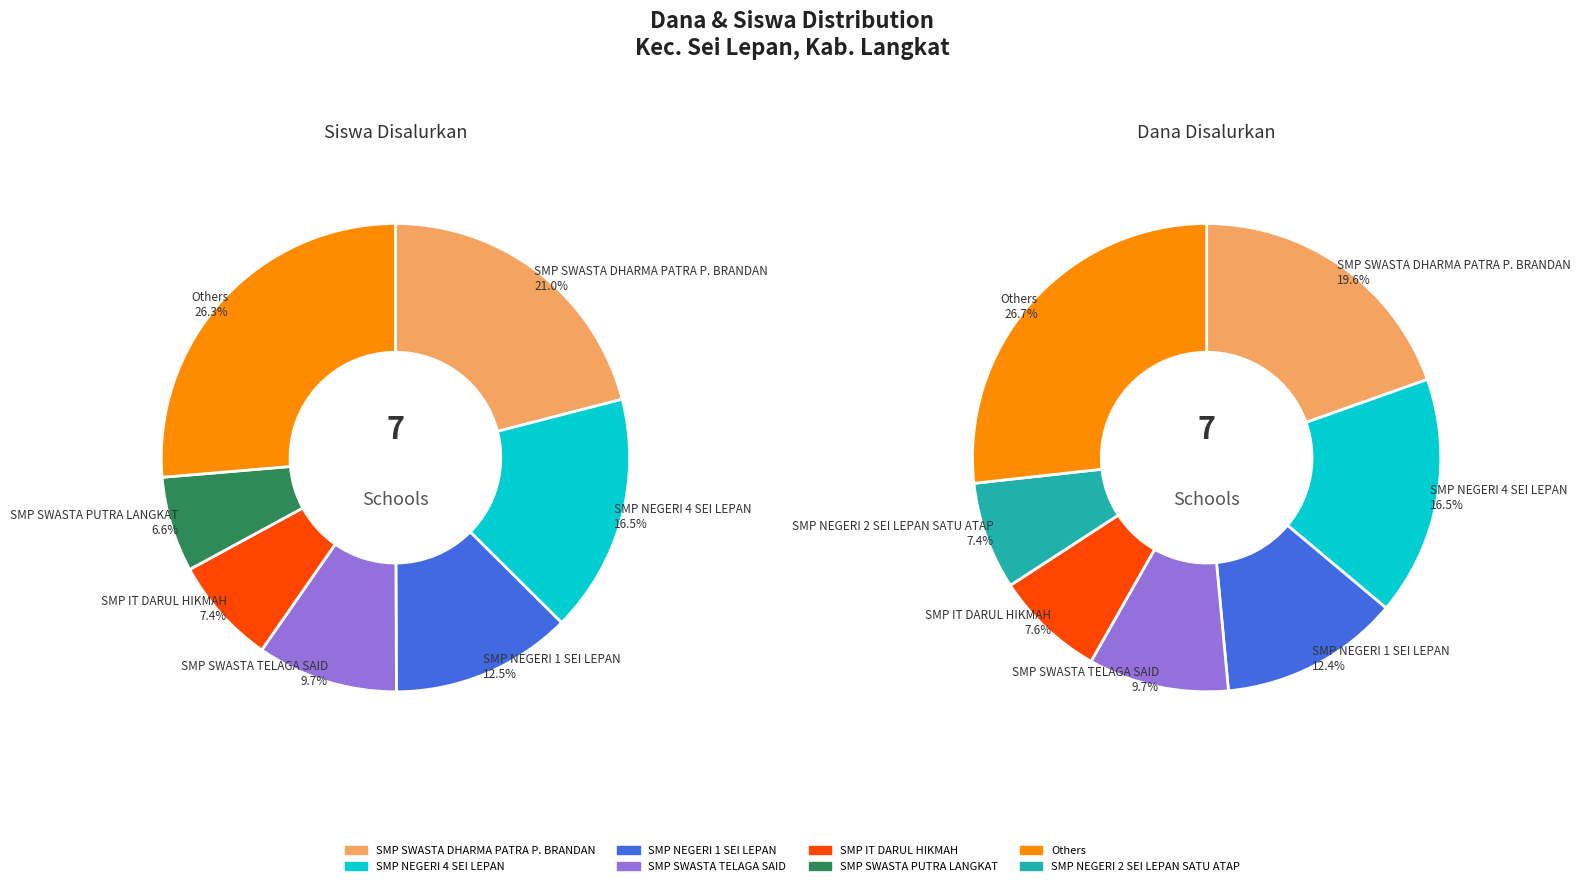

Is there any slice that represents more than half of the pie?

No